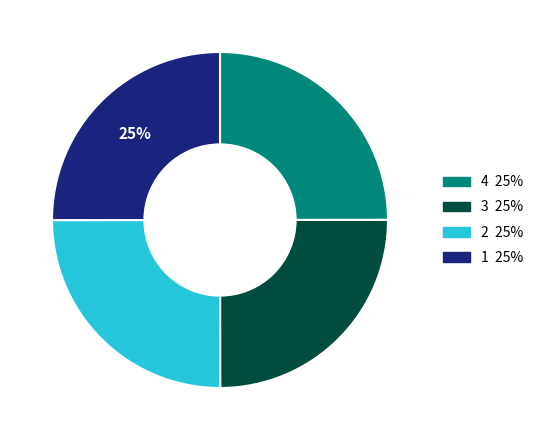

To the nearest percent, what is the average slice percentage?

25%